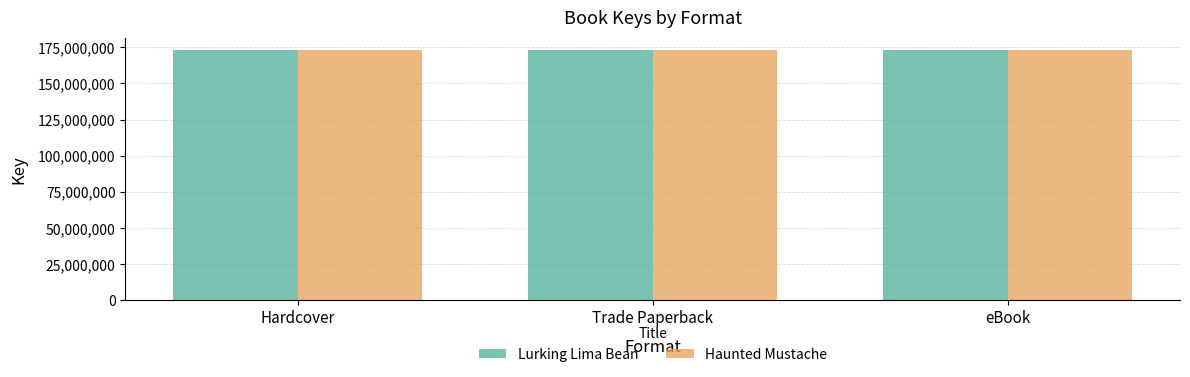

The value of Haunted Mustache at eBook is 173099778. True or false?

True